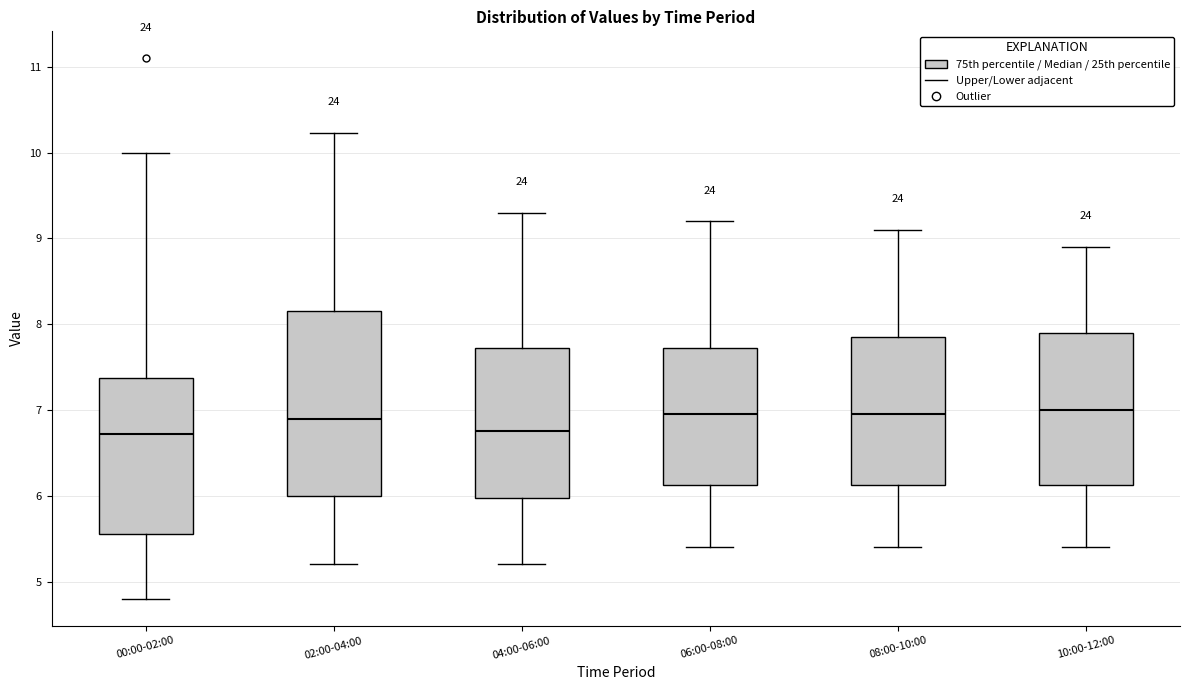

Reading left to right, transcribe this box plot: for each box, give where its median line is, the range the box spans, and where its two whiskers end, as read against the y-axis. The values are not printed on the chart, so give them approximately, as read against the axis.

00:00-02:00: median 6.7, box 5.6 to 7.4, whiskers 4.8 to 10.0
02:00-04:00: median 6.9, box 6.0 to 8.2, whiskers 5.2 to 10.2
04:00-06:00: median 6.8, box 6.0 to 7.7, whiskers 5.2 to 9.3
06:00-08:00: median 7.0, box 6.1 to 7.7, whiskers 5.4 to 9.2
08:00-10:00: median 7.0, box 6.1 to 7.9, whiskers 5.4 to 9.1
10:00-12:00: median 7.0, box 6.1 to 7.9, whiskers 5.4 to 8.9